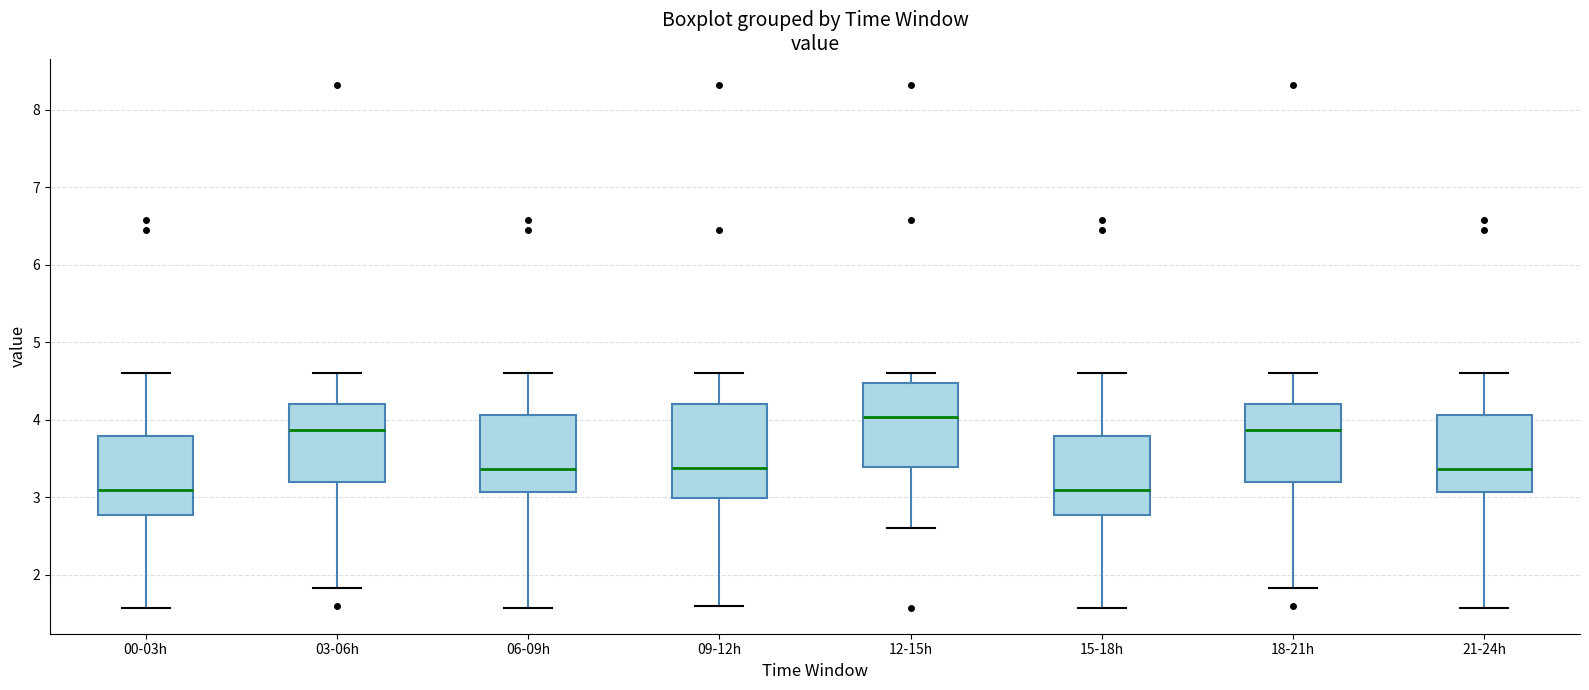

Reading left to right, transcribe this box plot: for each box, give where its median line is, the range the box spans, and where its two whiskers end, as read against the y-axis. The values are not printed on the chart, so give them approximately, as read against the axis.

00-03h: median 3.1, box 2.8 to 3.8, whiskers 1.6 to 4.6
03-06h: median 3.9, box 3.2 to 4.2, whiskers 1.8 to 4.6
06-09h: median 3.4, box 3.1 to 4.1, whiskers 1.6 to 4.6
09-12h: median 3.4, box 3.0 to 4.2, whiskers 1.6 to 4.6
12-15h: median 4.0, box 3.4 to 4.5, whiskers 2.6 to 4.6
15-18h: median 3.1, box 2.8 to 3.8, whiskers 1.6 to 4.6
18-21h: median 3.9, box 3.2 to 4.2, whiskers 1.8 to 4.6
21-24h: median 3.4, box 3.1 to 4.1, whiskers 1.6 to 4.6